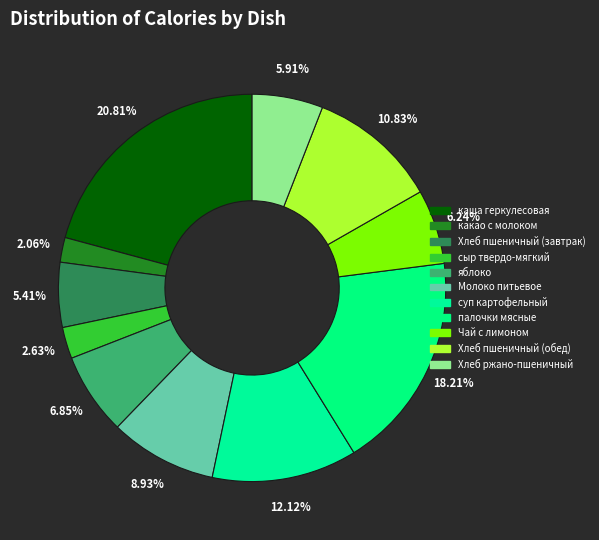

Approximately how many times larger is the value at сыр твердо-мягкий compared to палочки мясные?

0.1